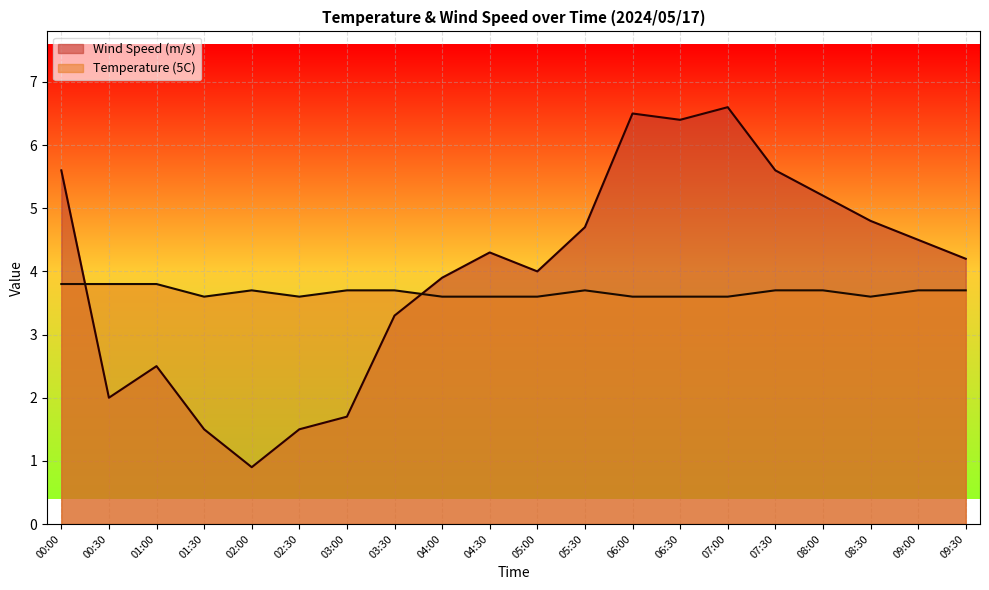

What is the sum of the Temperature (5C) values at 09:30 and 03:30?

7.4